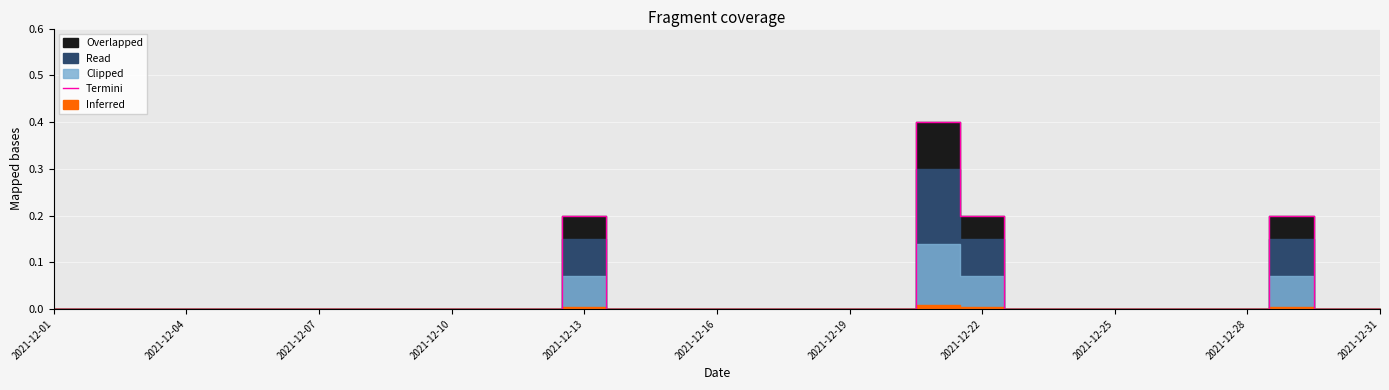

Reading left to right, list all the values displayed in this chart.

0.0	0.0	0.0	0.0	0.0	0.0	0.0	0.0	0.0	0.0	0.0	0.0	0.2	0.0	0.0	0.0	0.0	0.0	0.0	0.0	0.4	0.2	0.0	0.0	0.0	0.0	0.0	0.0	0.2	0.0	0.0